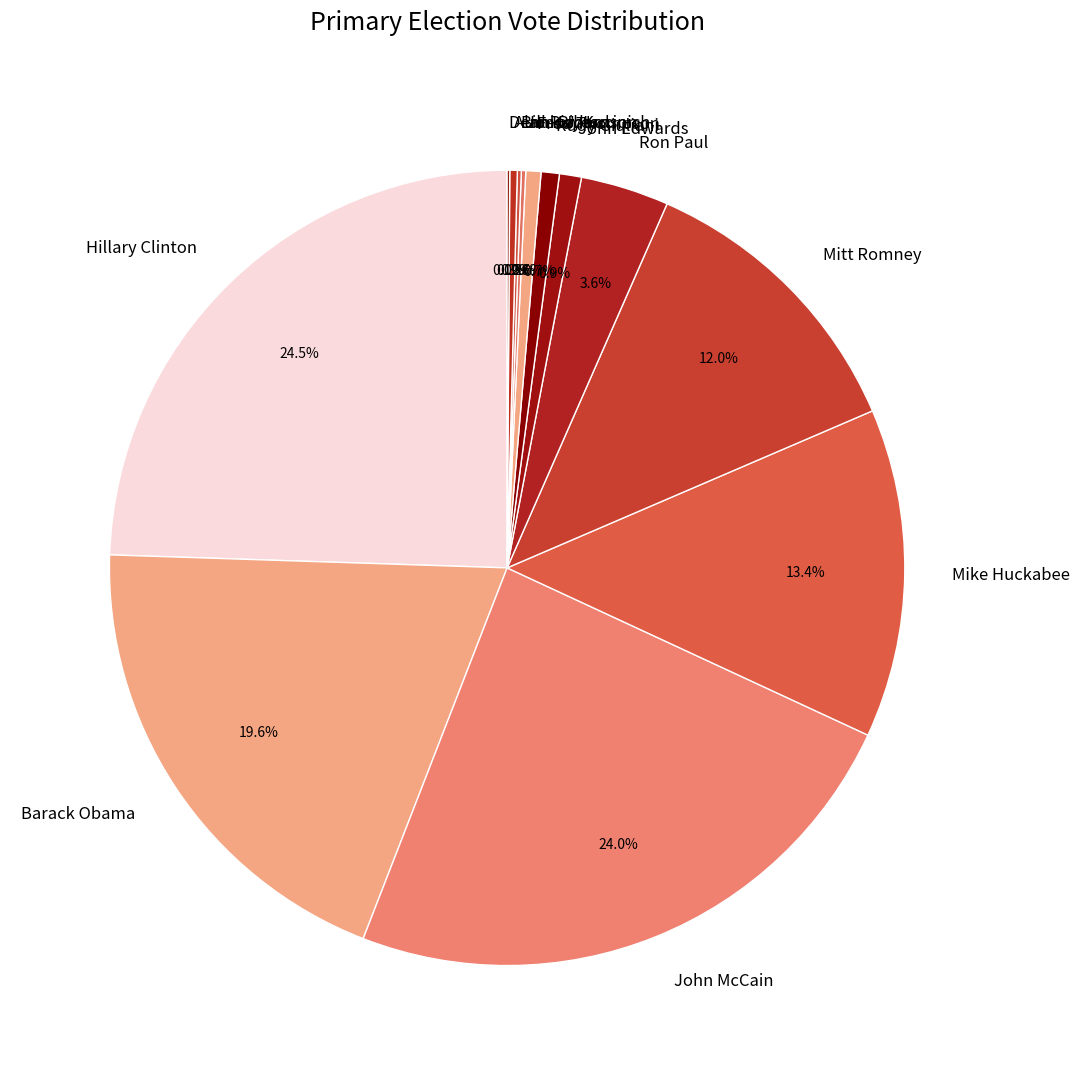

What percentage do John McCain and John Edwards together represent?

24.9%